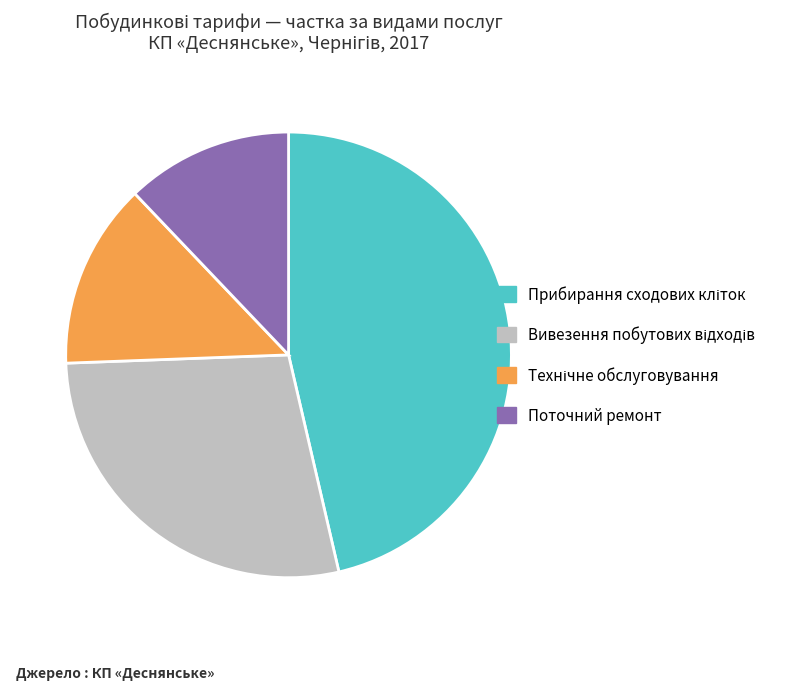

Is there any slice that represents more than half of the pie?

No